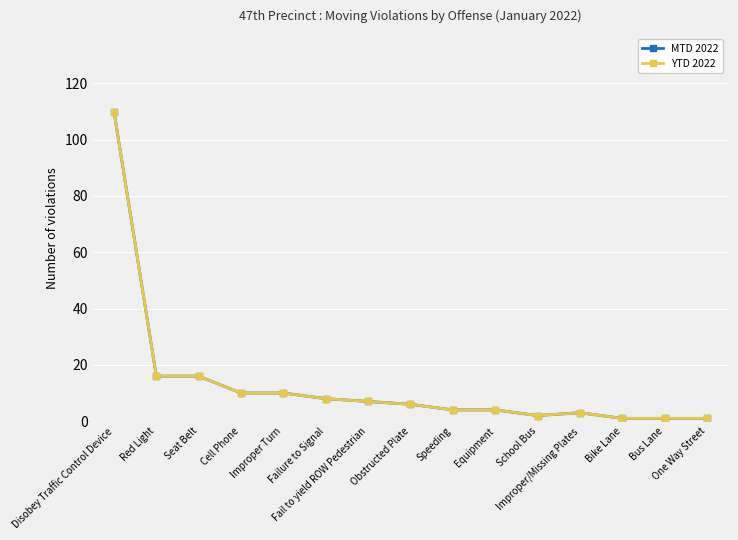

What are all the series names shown in the legend?

MTD 2022, YTD 2022